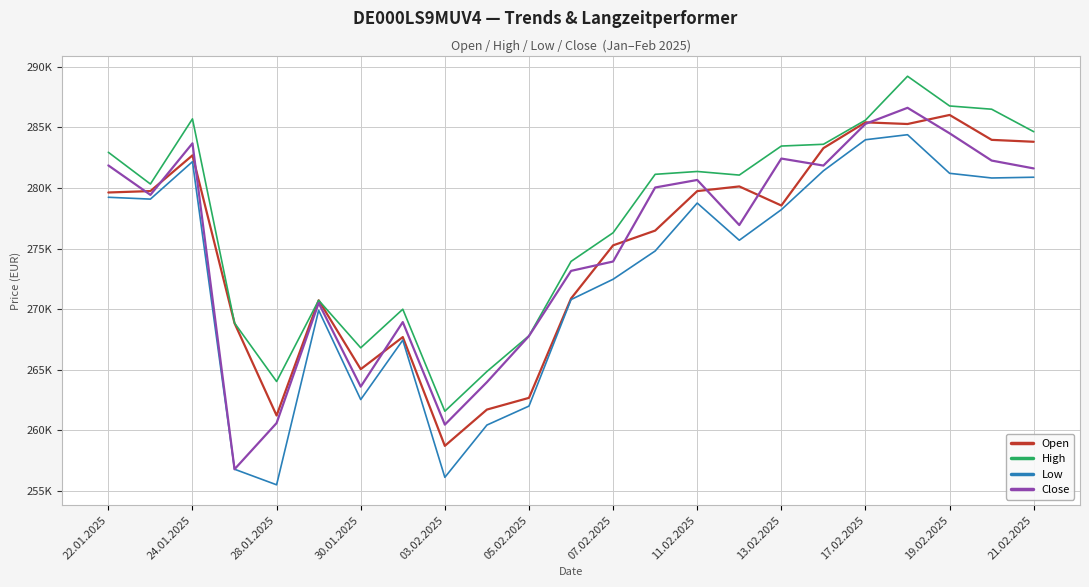

Does the chart have visible grid lines?

Yes